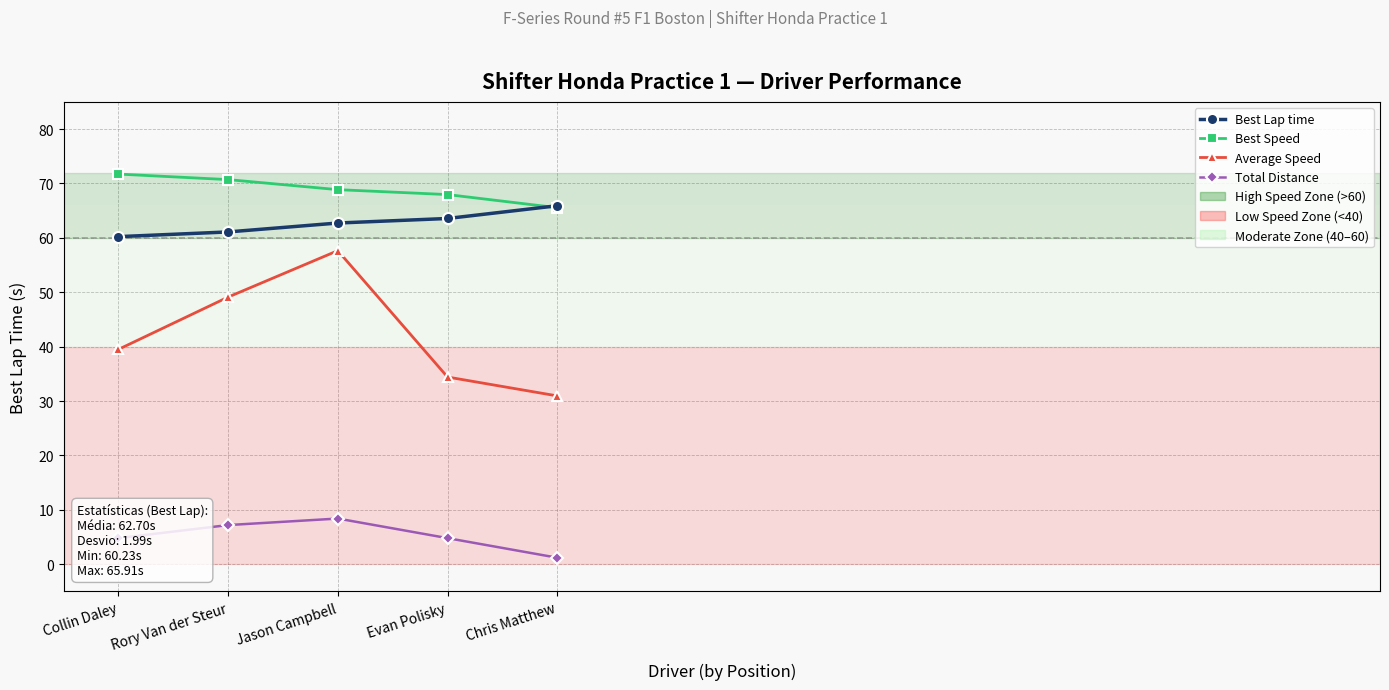

Which series has the largest range (max minus min)?

Average Speed